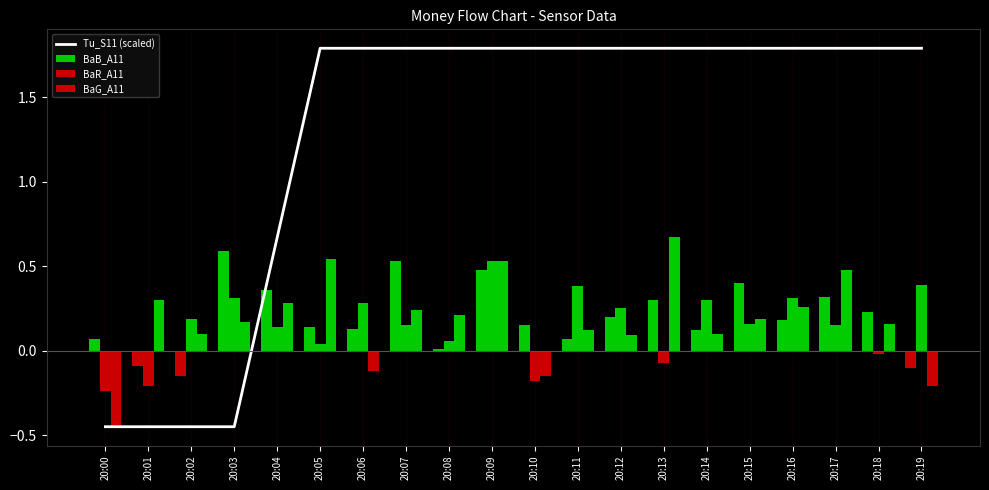

What is the greatest value displayed?

1.8